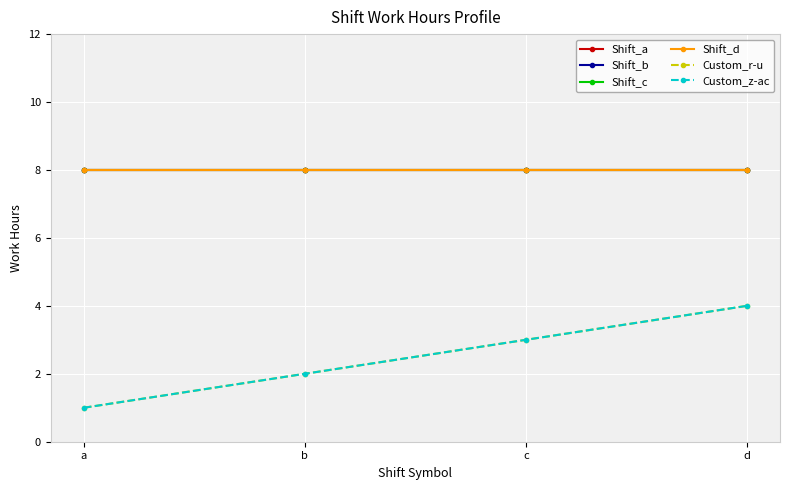

How many lines are shown in the chart?

6